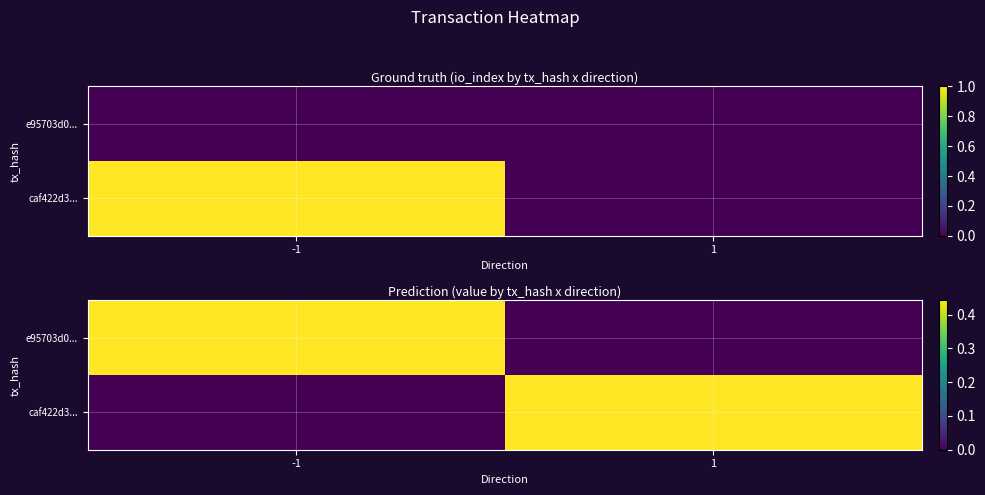

At which category is the sum across all series the highest?

-1